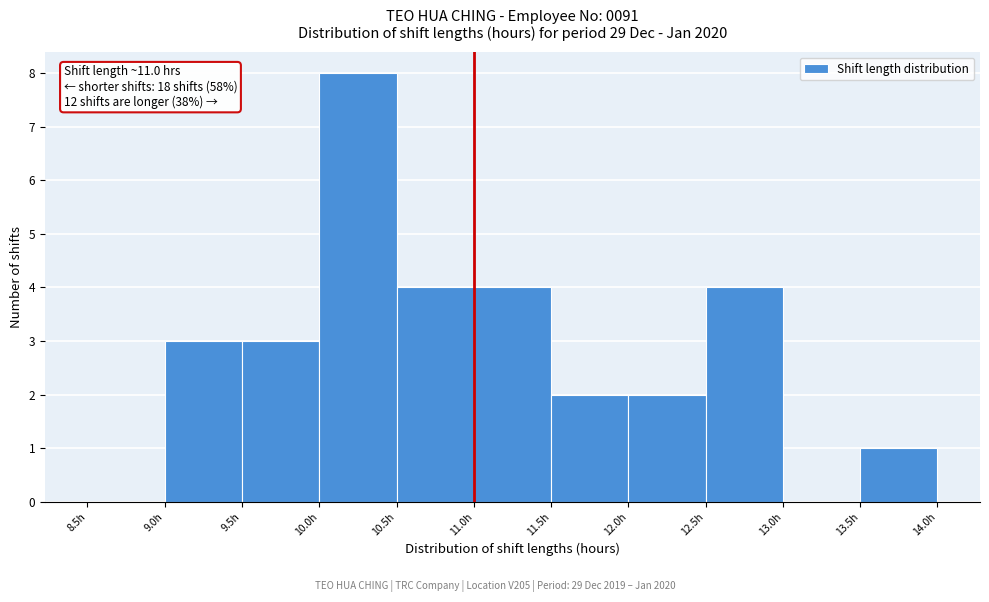

Which range on the x-axis has the tallest bar?

10.0 to 10.5